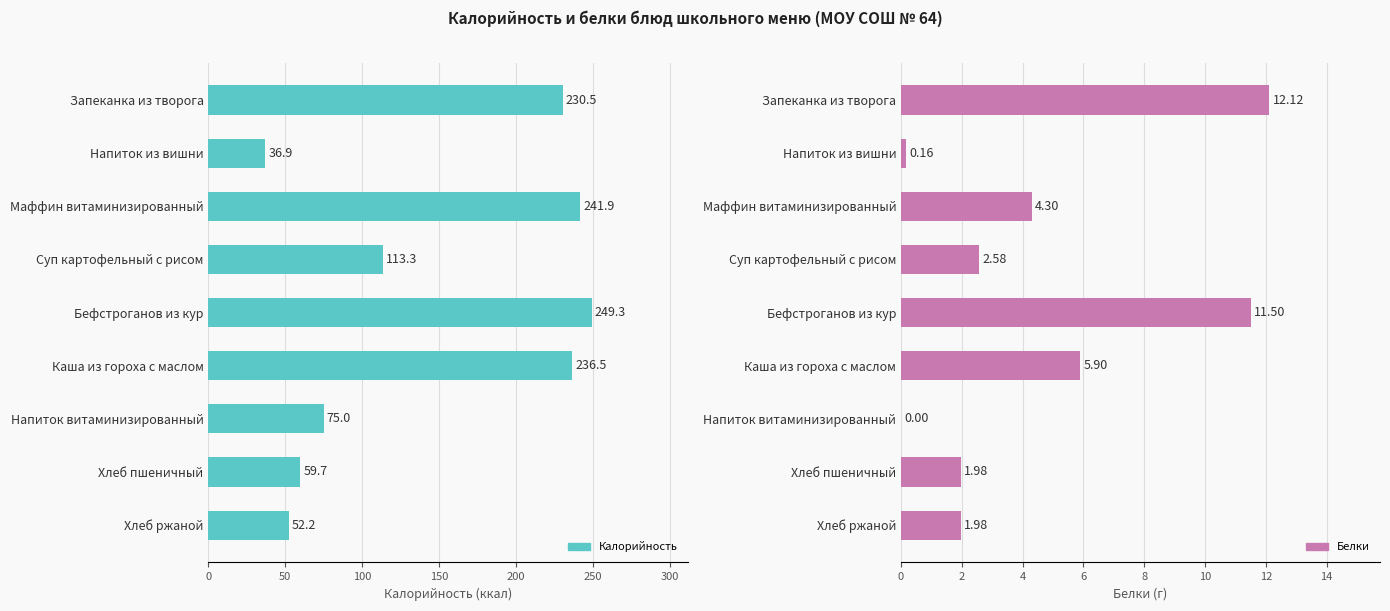

Is it true that Калорийность equals 440.3 at Бефстроганов из кур?

False